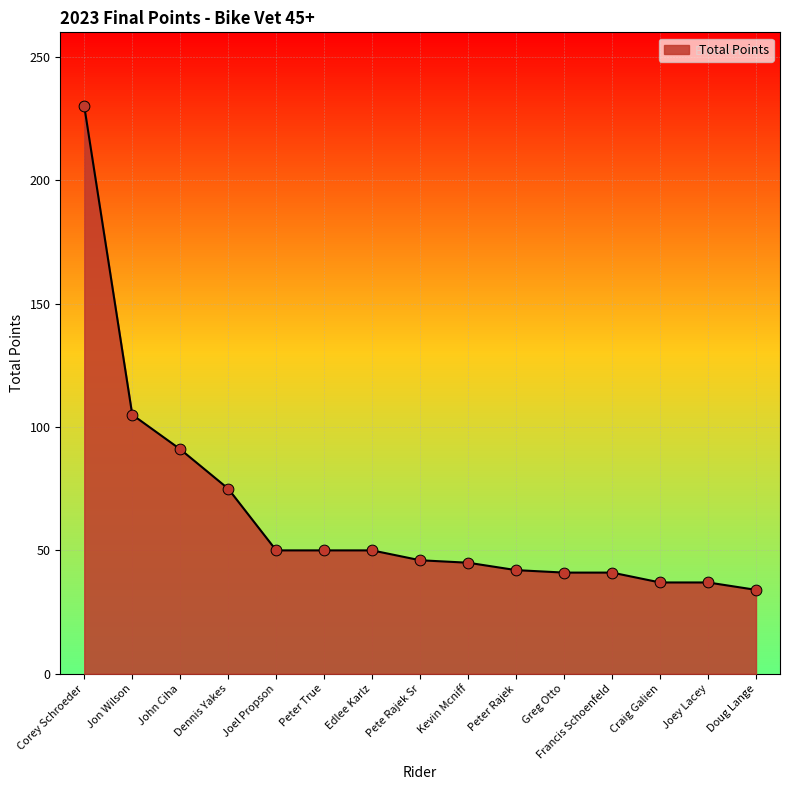

Approximately how many times larger is the value at Francis Schoenfeld compared to Peter True?

0.8